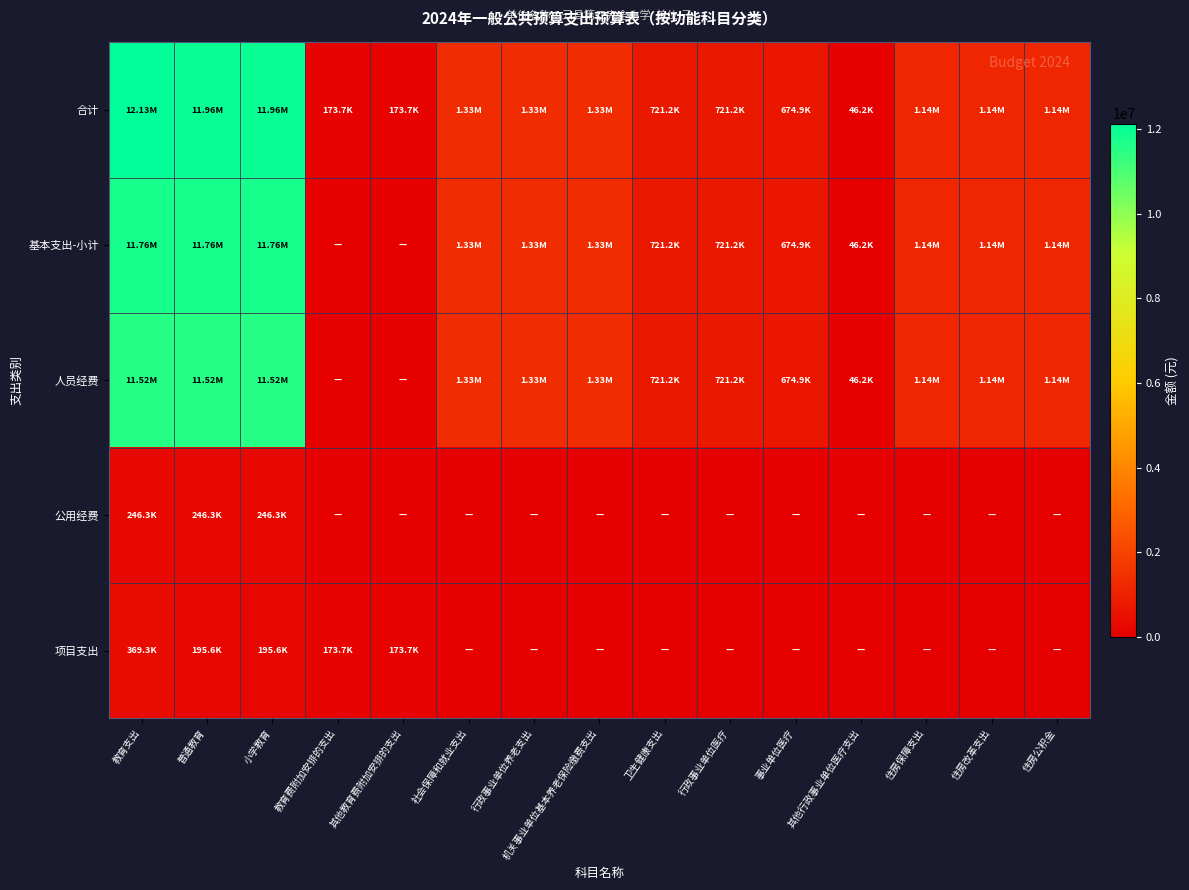

Reading left to right, transcribe all the data shown in this chart.

合计: 教育支出=12132265.2	普通教育=11958565.2	小学教育=11958565.2	教育费附加安排的支出=173700.0	其他教育费附加安排的支出=173700.0	社会保障和就业支出=1334349.9	行政事业单位养老支出=1334349.9	机关事业单位基本养老保险缴费支出=1334349.9	卫生健康支出=721160.3	行政事业单位医疗=721160.3	事业单位医疗=674932.2	其他行政事业单位医疗支出=46228.2	住房保障支出=1140730.4	住房改革支出=1140730.4	住房公积金=1140730.4
基本支出-小计: 教育支出=11762965.2	普通教育=11762965.2	小学教育=11762965.2	教育费附加安排的支出=0.0	其他教育费附加安排的支出=0.0	社会保障和就业支出=1334349.9	行政事业单位养老支出=1334349.9	机关事业单位基本养老保险缴费支出=1334349.9	卫生健康支出=721160.3	行政事业单位医疗=721160.3	事业单位医疗=674932.2	其他行政事业单位医疗支出=46228.2	住房保障支出=1140730.4	住房改革支出=1140730.4	住房公积金=1140730.4
人员经费: 教育支出=11516629.3	普通教育=11516629.3	小学教育=11516629.3	教育费附加安排的支出=0.0	其他教育费附加安排的支出=0.0	社会保障和就业支出=1334349.9	行政事业单位养老支出=1334349.9	机关事业单位基本养老保险缴费支出=1334349.9	卫生健康支出=721160.3	行政事业单位医疗=721160.3	事业单位医疗=674932.2	其他行政事业单位医疗支出=46228.2	住房保障支出=1140730.4	住房改革支出=1140730.4	住房公积金=1140730.4
公用经费: 教育支出=246335.9	普通教育=246335.9	小学教育=246335.9	教育费附加安排的支出=0.0	其他教育费附加安排的支出=0.0	社会保障和就业支出=0.0	行政事业单位养老支出=0.0	机关事业单位基本养老保险缴费支出=0.0	卫生健康支出=0.0	行政事业单位医疗=0.0	事业单位医疗=0.0	其他行政事业单位医疗支出=0.0	住房保障支出=0.0	住房改革支出=0.0	住房公积金=0.0
项目支出: 教育支出=369300.0	普通教育=195600.0	小学教育=195600.0	教育费附加安排的支出=173700.0	其他教育费附加安排的支出=173700.0	社会保障和就业支出=0.0	行政事业单位养老支出=0.0	机关事业单位基本养老保险缴费支出=0.0	卫生健康支出=0.0	行政事业单位医疗=0.0	事业单位医疗=0.0	其他行政事业单位医疗支出=0.0	住房保障支出=0.0	住房改革支出=0.0	住房公积金=0.0